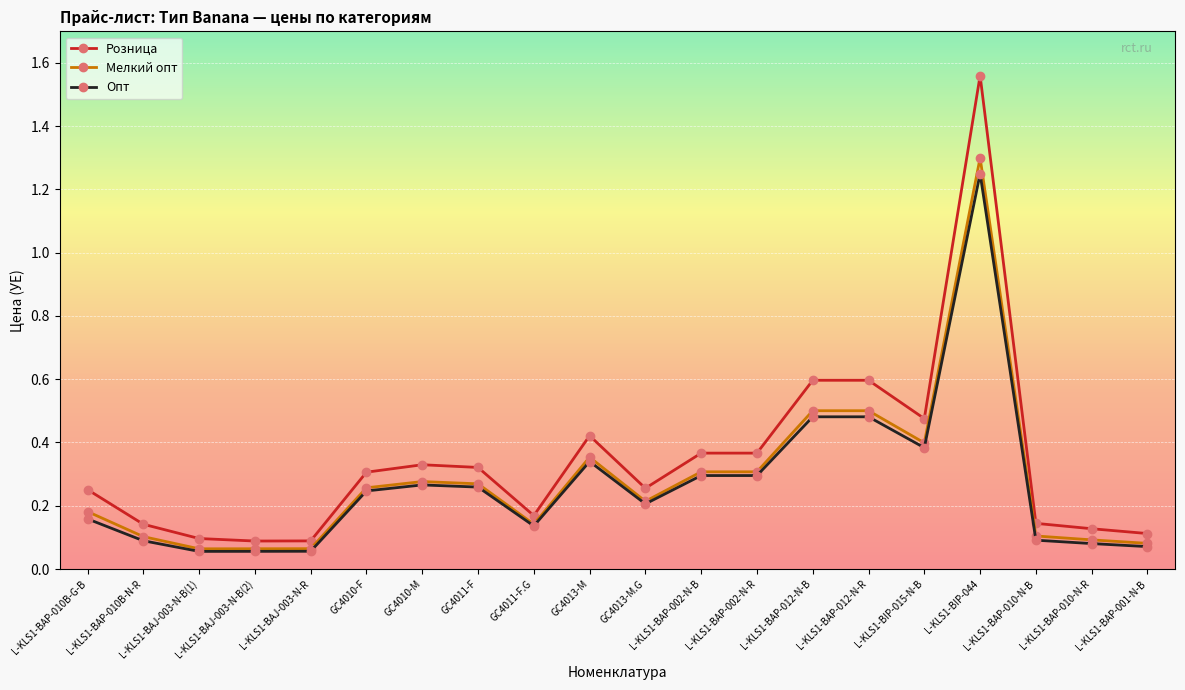

At L-KLS1-BAP-012-N-R, list the series in order from smallest to largest.

Опт, Мелкий опт, Розница